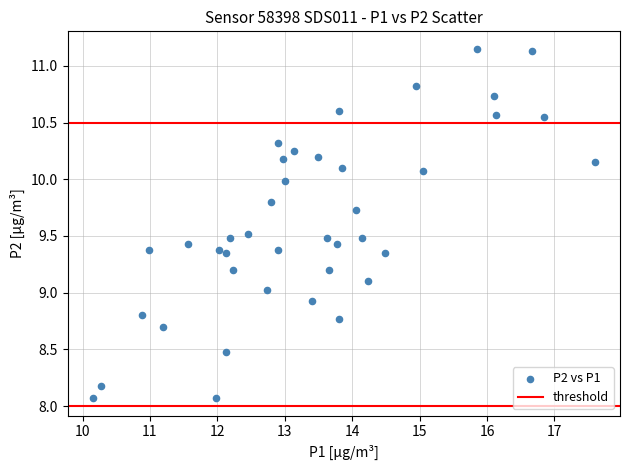

What is the range of X values (max minus min)?

7.5